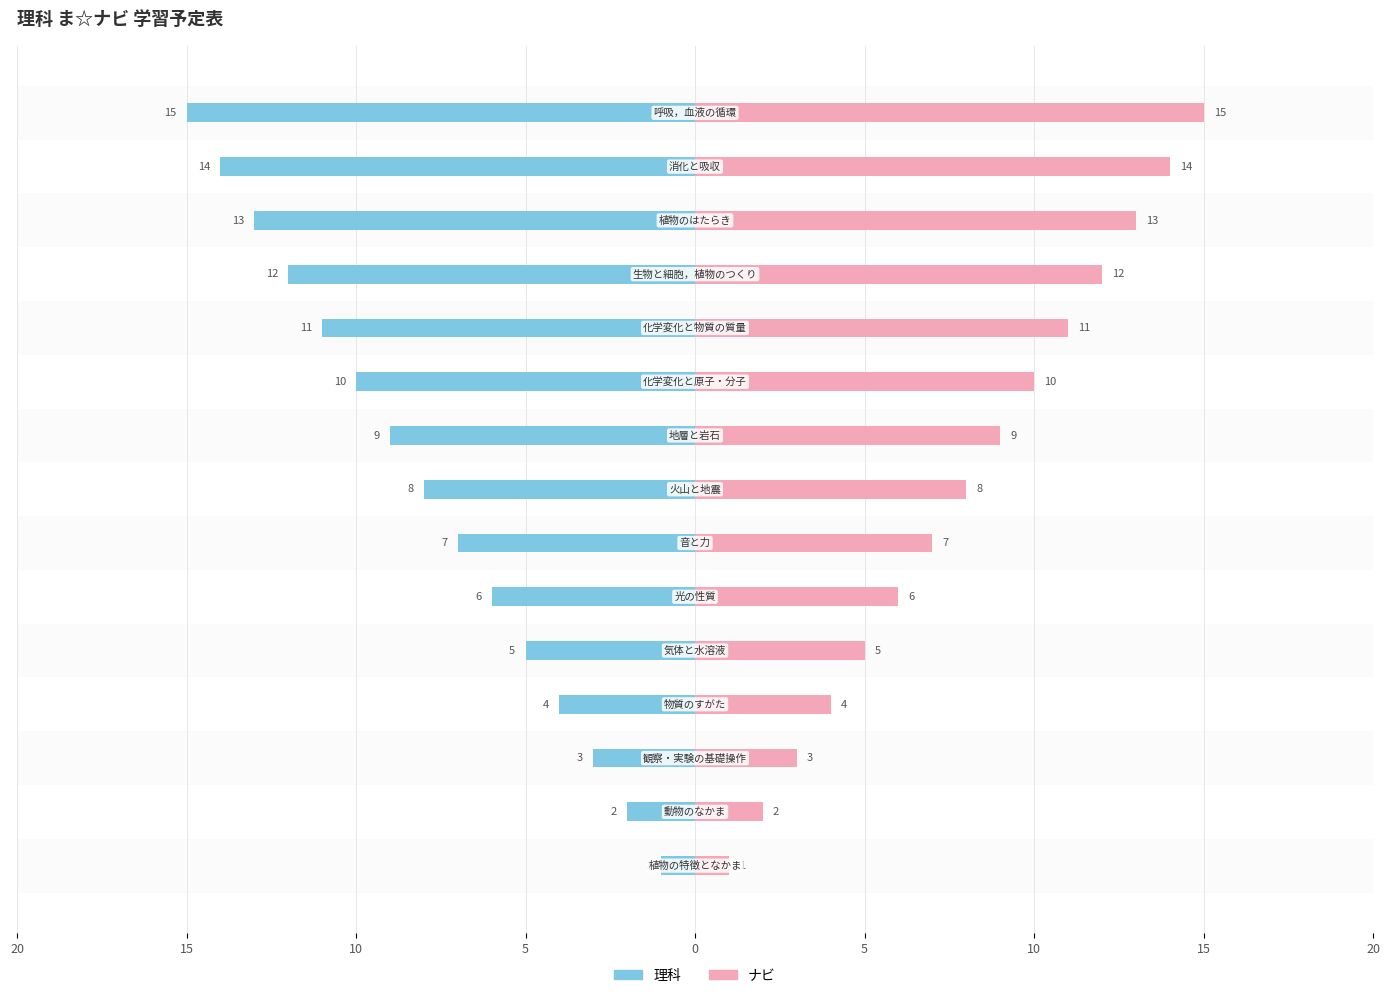

Does the chart contain any negative values?

Yes